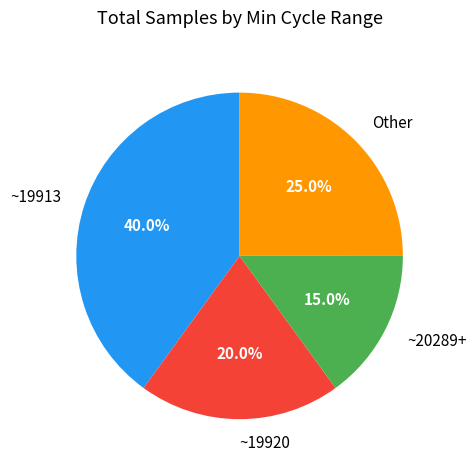

What percentage do ~19920 and Other together represent?

45.0%